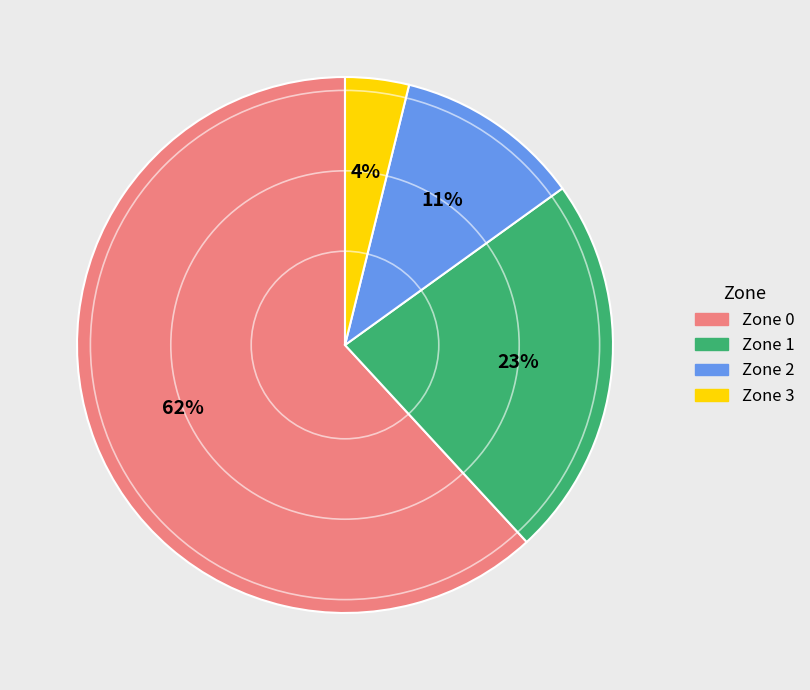

Count the number of slices in the pie.

4